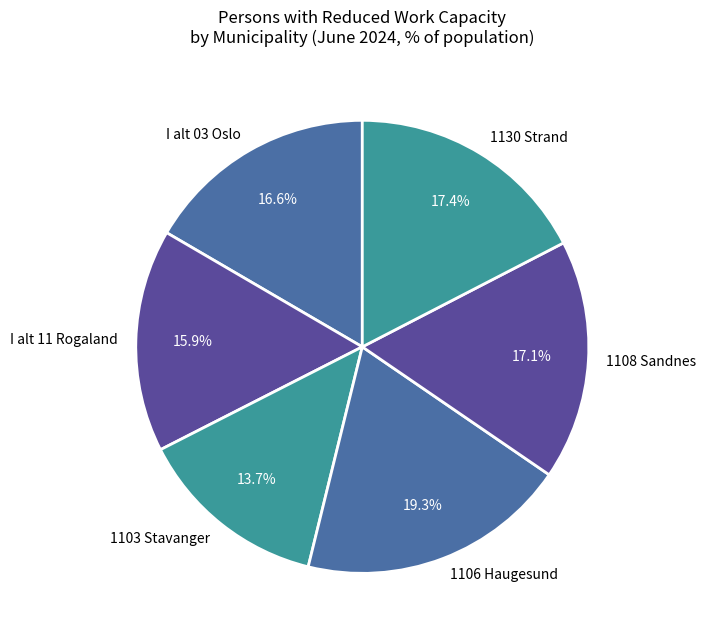

Does any single category account for the majority?

No